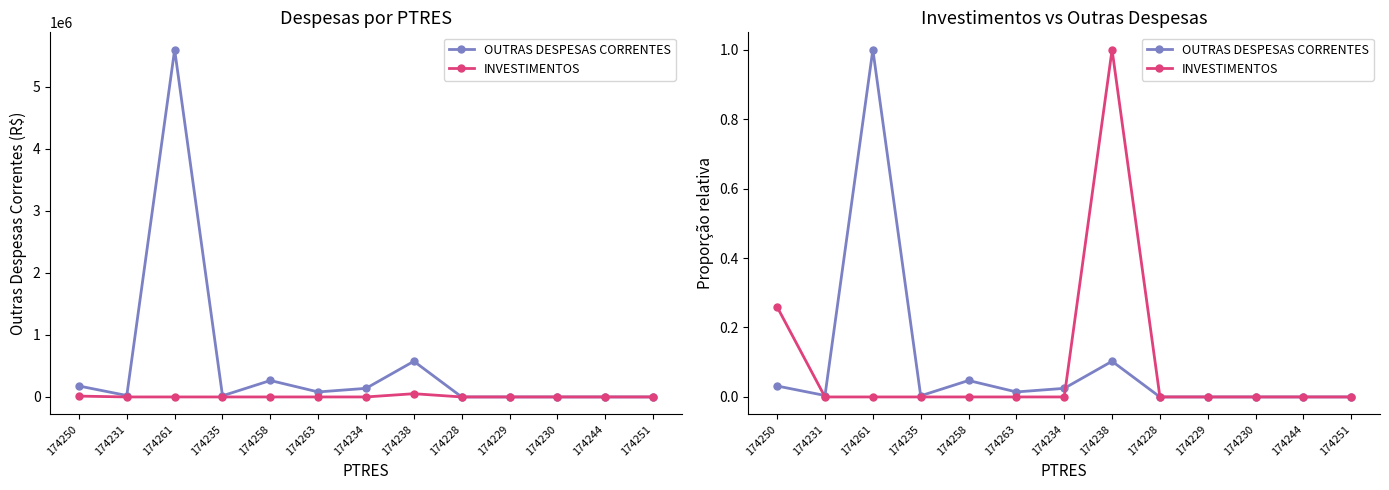

What are all the series names shown in the legend?

OUTRAS DESPESAS CORRENTES, INVESTIMENTOS